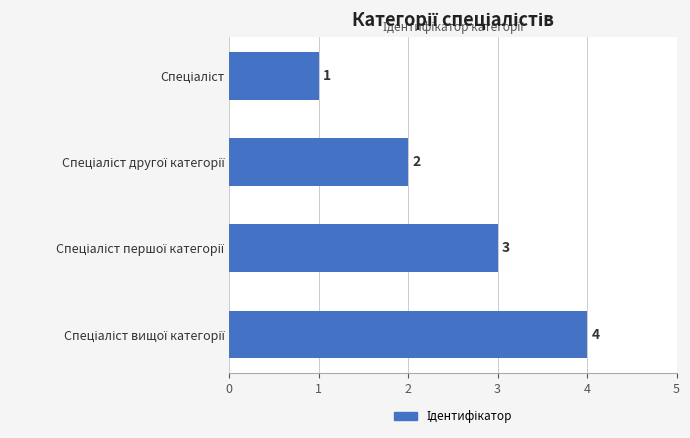

How many values are between 2 and 4?

3